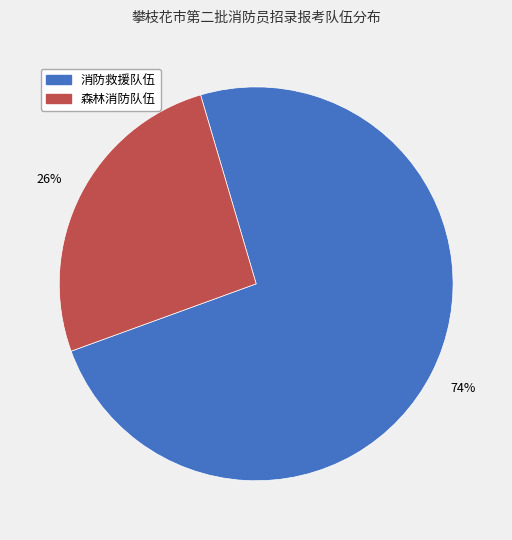

To the nearest percent, what is the difference between the largest and smallest slice percentages?

48%